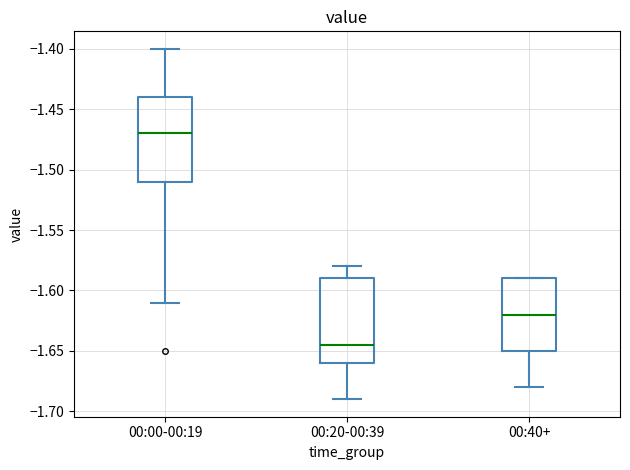

Reading left to right, read every box against the y-axis: the position of its median line, the range the box covers, and the ends of its whiskers. The values are not printed on the chart, so give them approximately, as read against the axis.

00:00-00:19: median -1.470, box -1.510 to -1.440, whiskers -1.610 to -1.400
00:20-00:39: median -1.645, box -1.660 to -1.590, whiskers -1.690 to -1.580
00:40+: median -1.620, box -1.650 to -1.590, whiskers -1.680 to -1.590